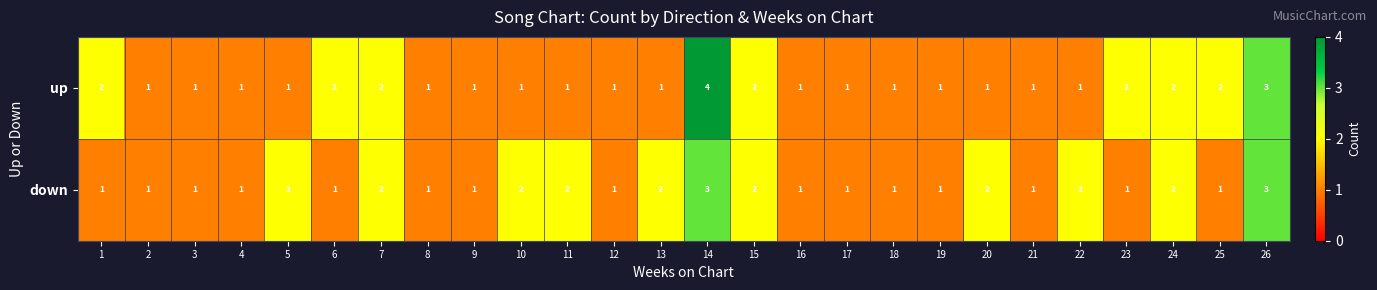

Which category has the highest value across all series?

14